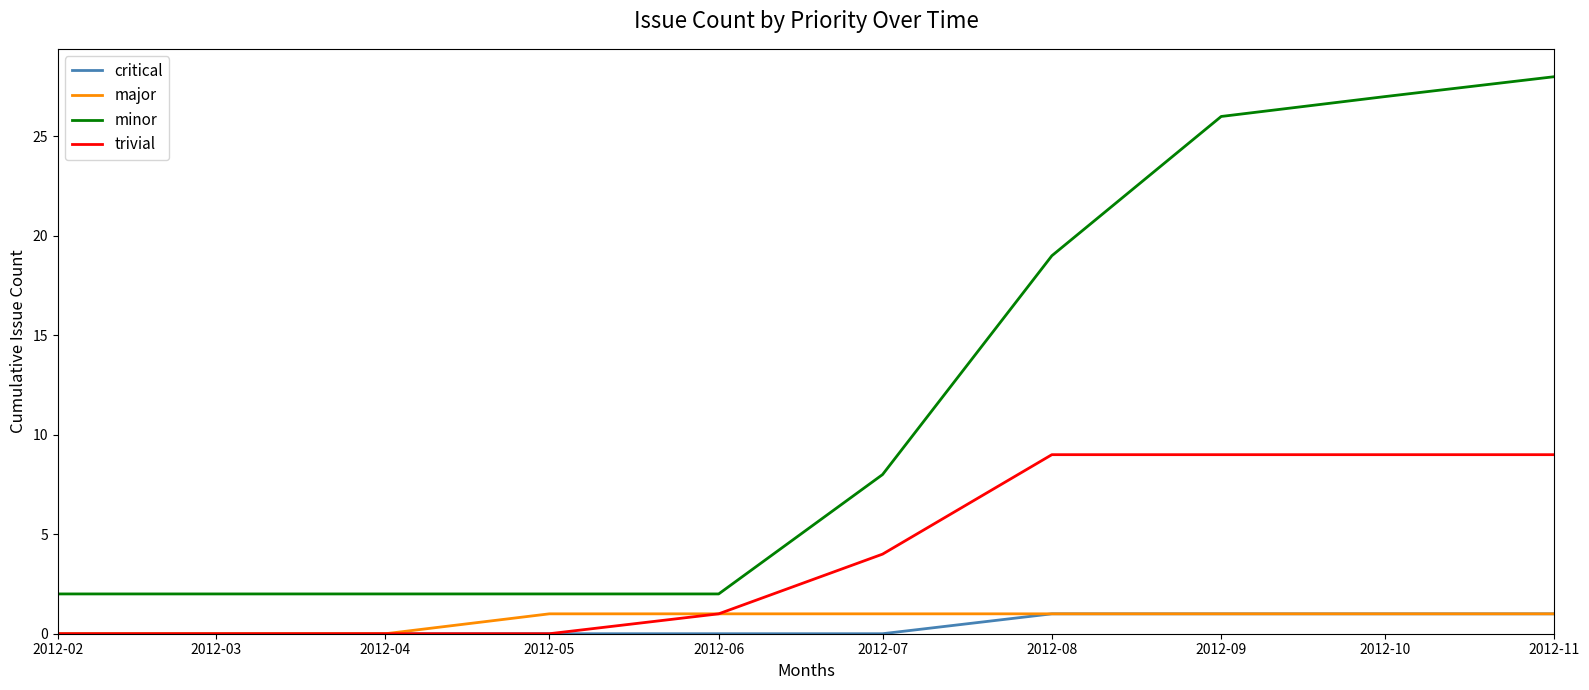

True or false: minor has a value of 2 at 2012-03.

True